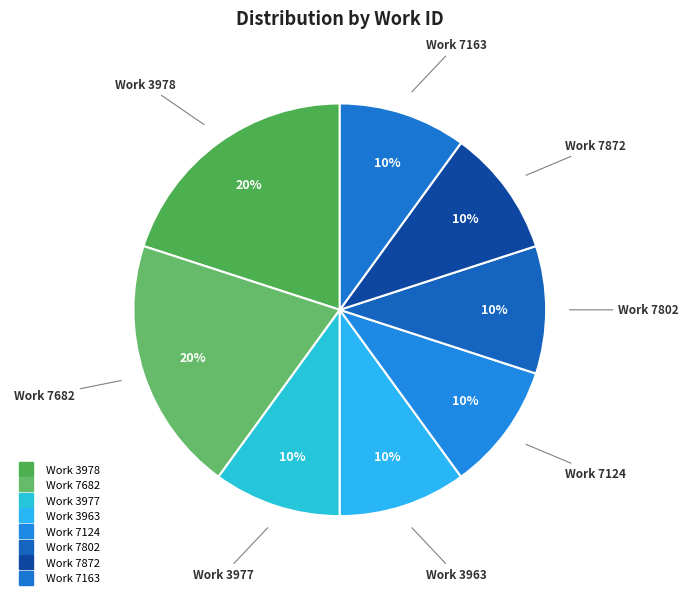

How many slices are in this pie chart?

8